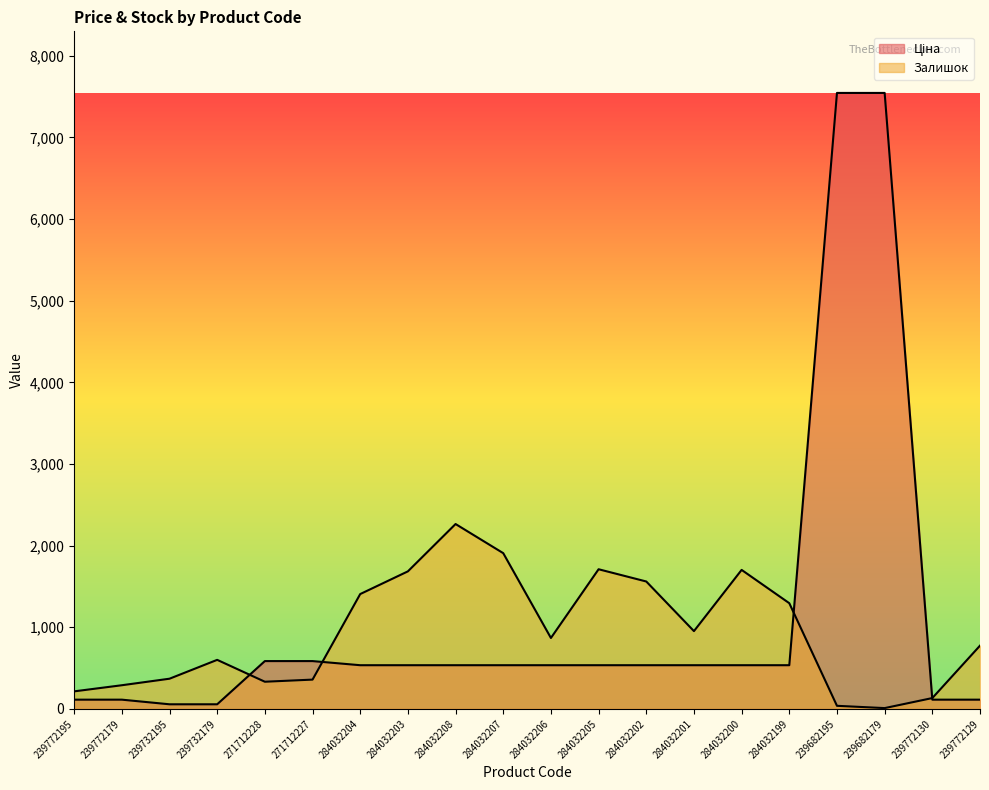

The Залишок series shows 35.8 at 239772130. True or false?

False